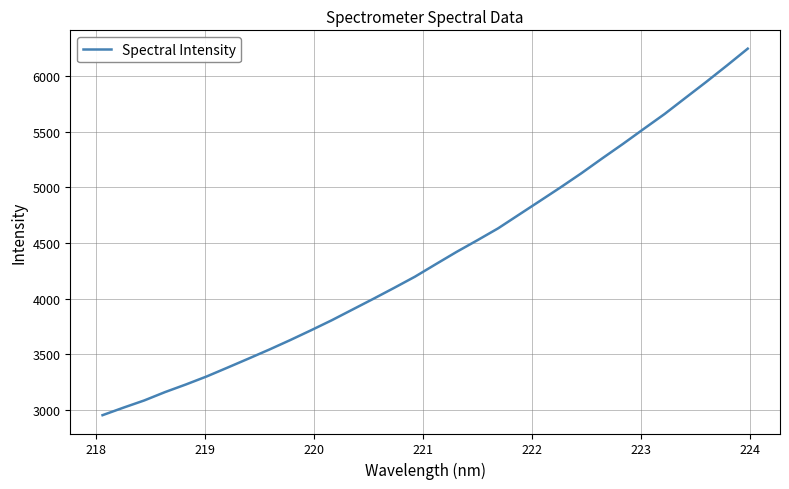

What is the greatest value displayed?

6248.1